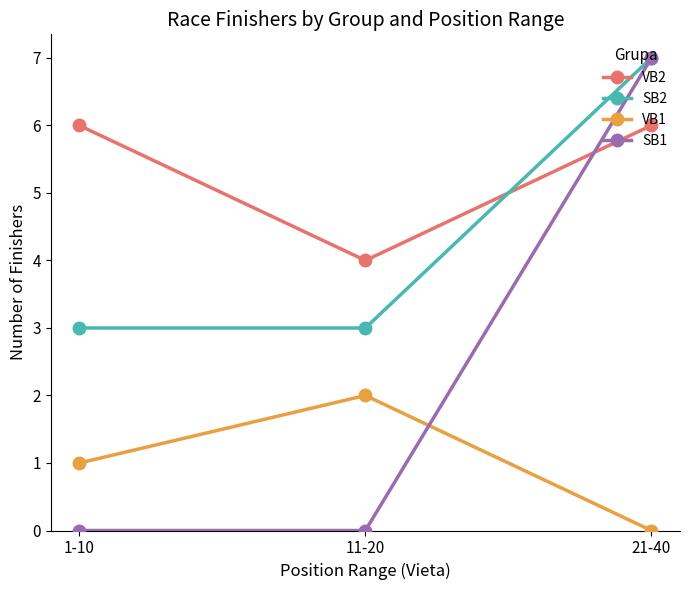

Rank the series by their average value, from highest to lowest.

VB2, SB2, SB1, VB1